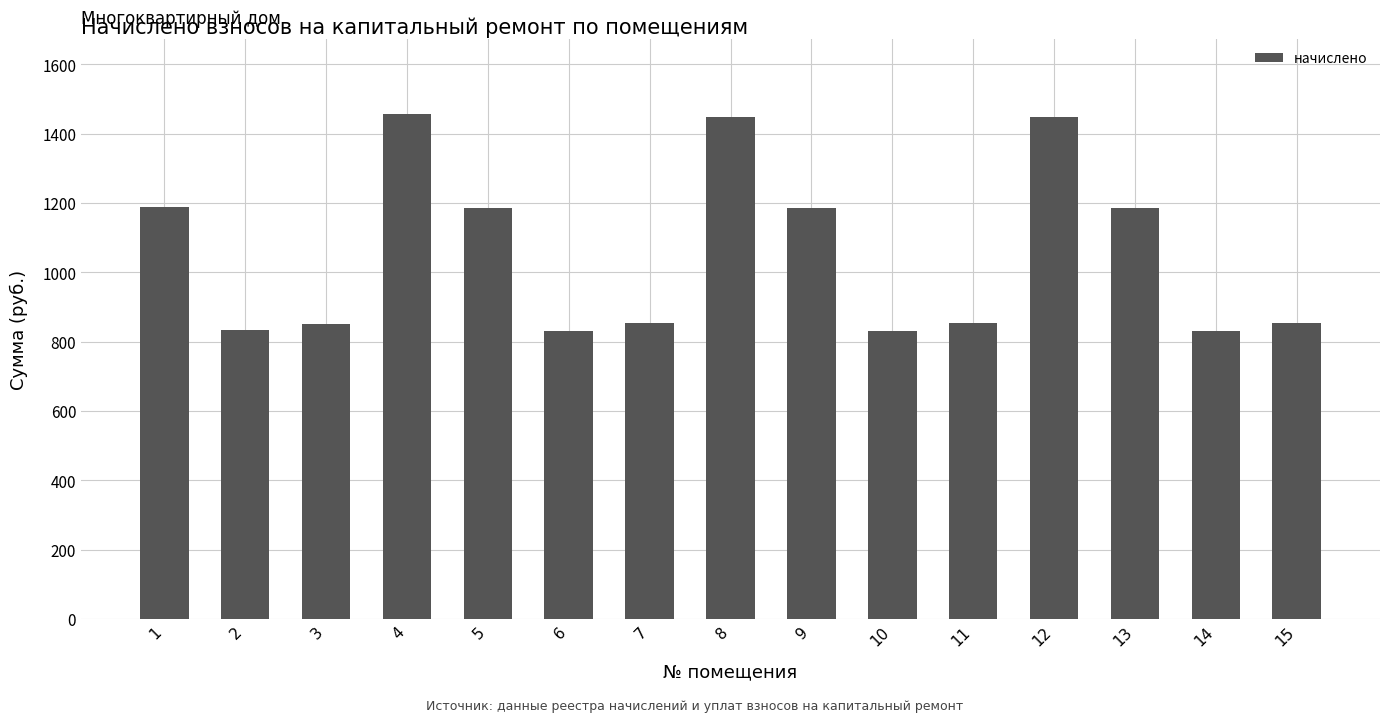

What is the minimum value shown in the chart?

830.2